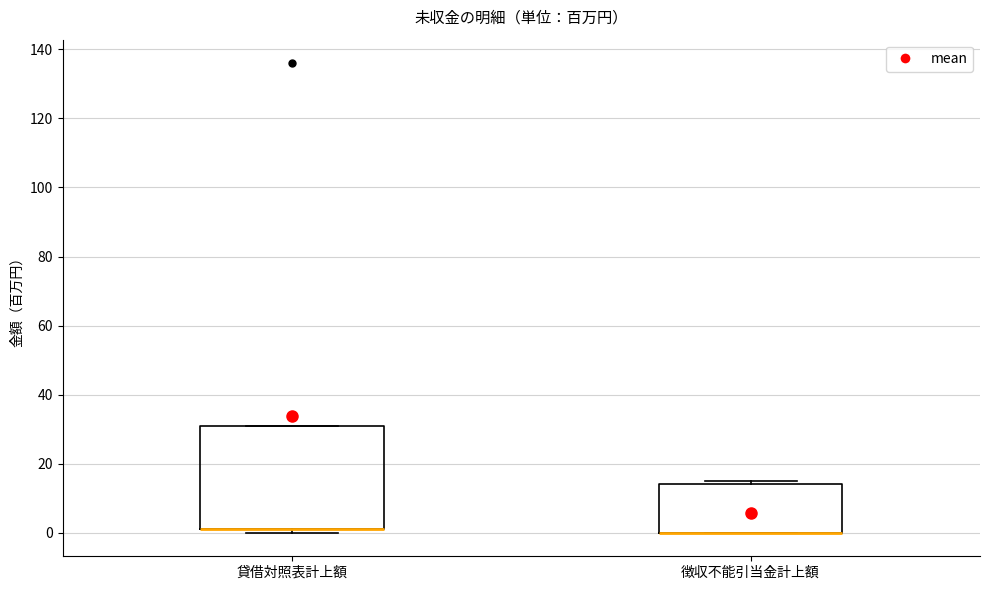

Reading left to right, read every box against the y-axis: the position of its median line, the range the box covers, and the ends of its whiskers. The values are not printed on the chart, so give them approximately, as read against the axis.

貸借対照表計上額: median 2 (drawn on the box's lower edge), box 2 to 32, whiskers 0 to 32
徴収不能引当金計上額: median 0 (drawn on the box's lower edge), box 0 to 14, whiskers 0 to 16